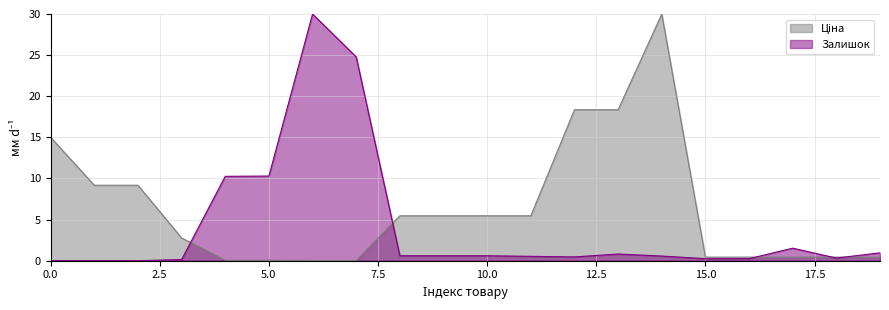

True or false: Залишок and Ціна intersect in this chart.

True